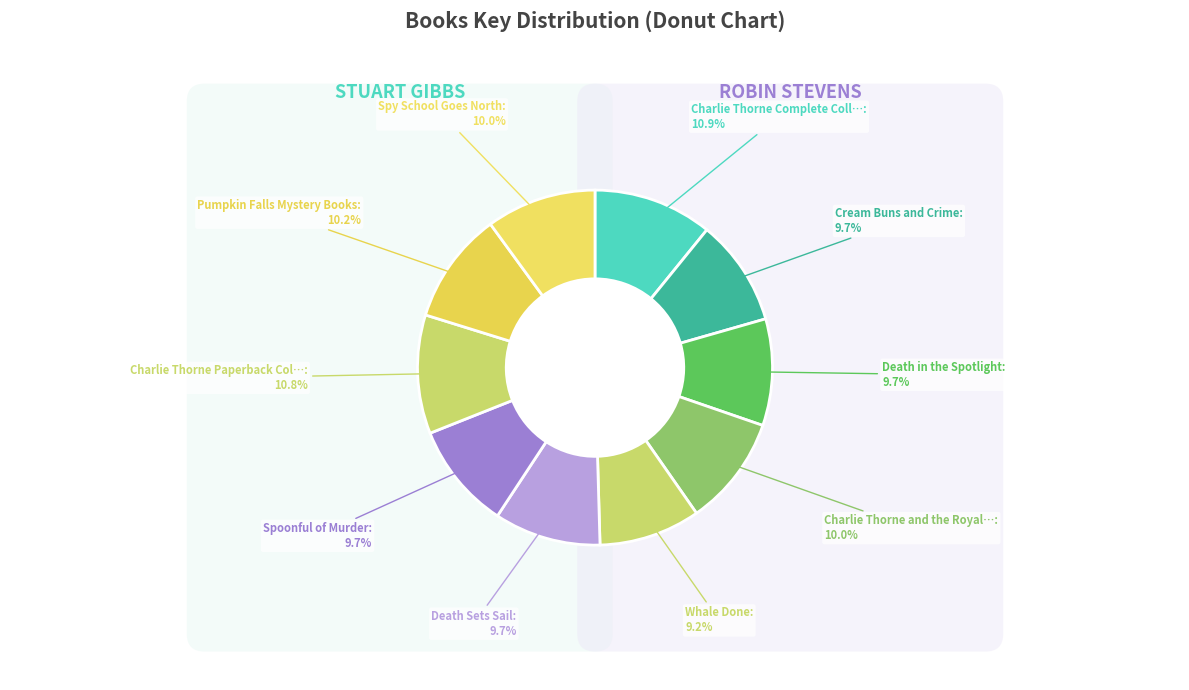

Rank the categories by value from highest to lowest.

Charlie Thorne Complete Collection, Charlie Thorne Paperback Collection, Pumpkin Falls Mystery Books, Charlie Thorne and the Royal Society, Spy School Goes North, Cream Buns and Crime, Death Sets Sail, Death in the Spotlight, Spoonful of Murder, Whale Done